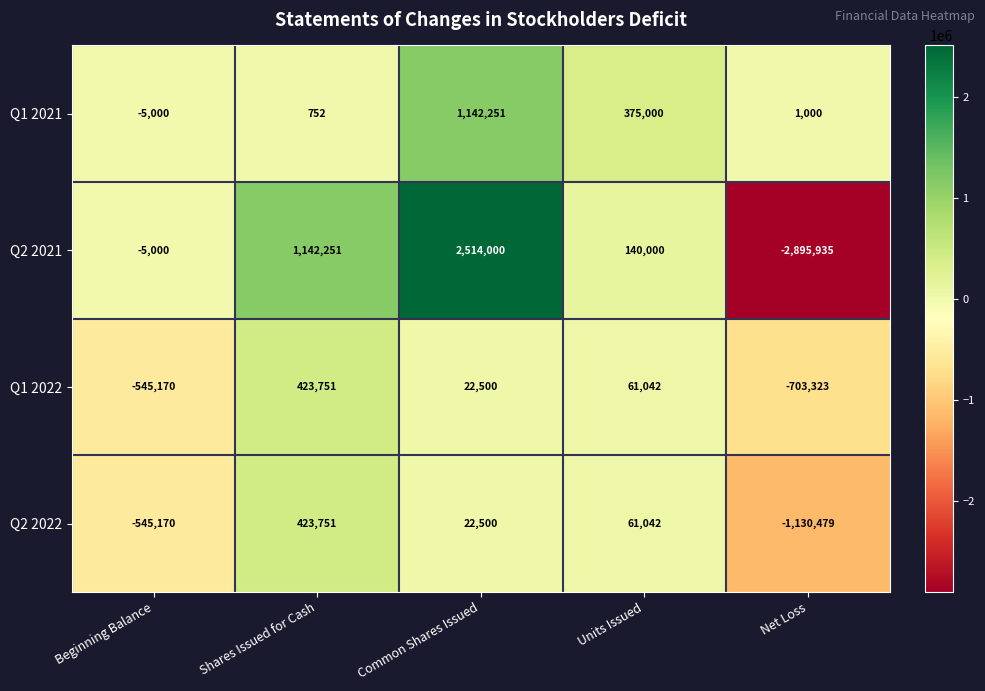

Where is Q1 2022 nearest to the value -139786?

Common Shares Issued